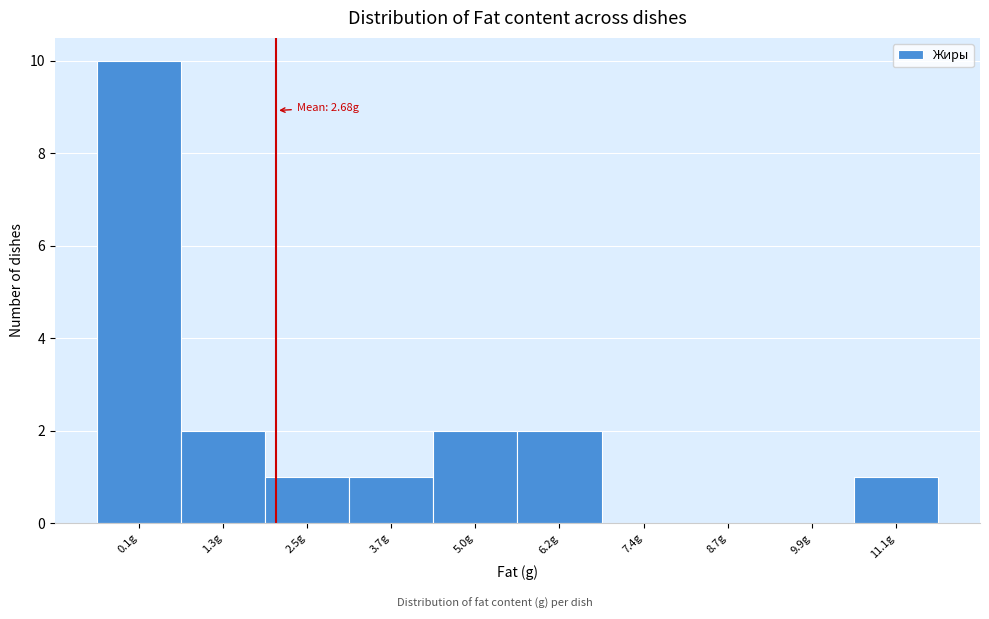

Reading left to right, transcribe all the data shown in this chart.

0.1g=10	1.3g=2	2.5g=1	3.7g=1	5.0g=2	6.2g=2	7.4g=0	8.7g=0	9.9g=0	11.1g=1